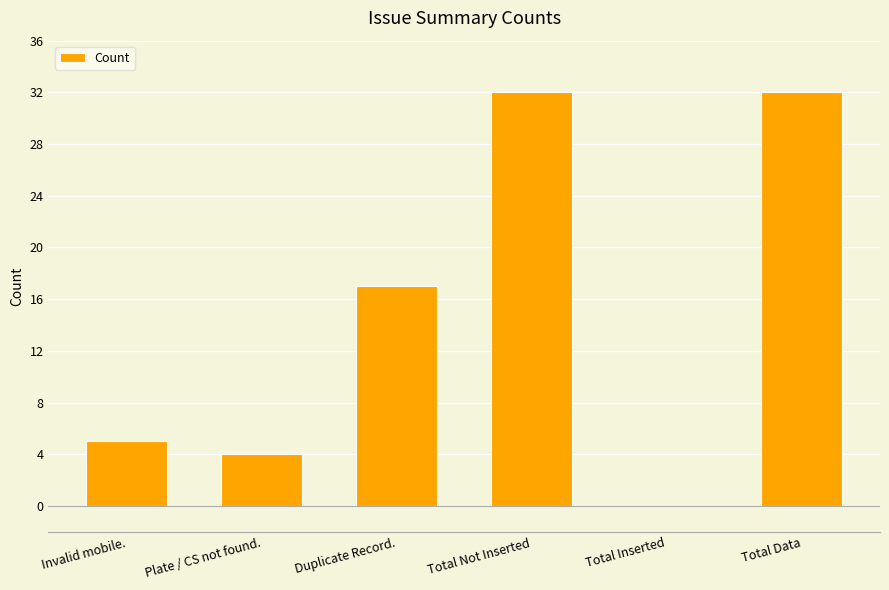

Between Plate / CS not found. and Duplicate Record., which is larger?

Duplicate Record.